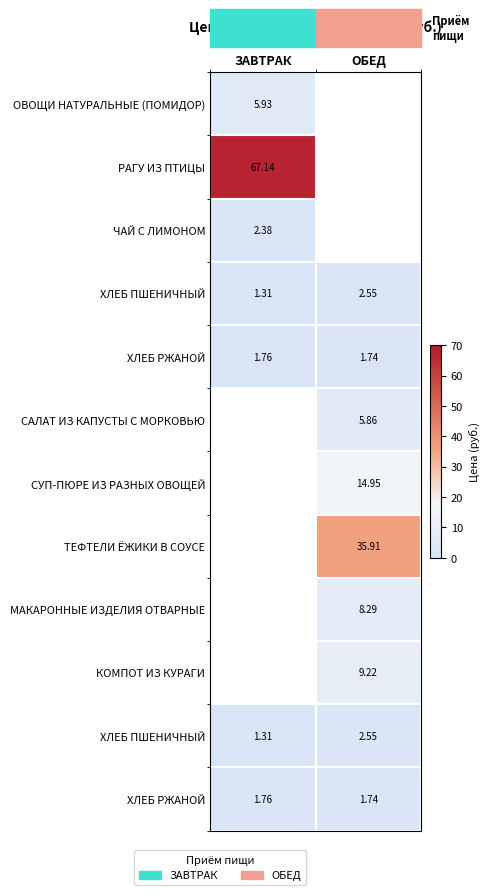

Between ОБЕД and ЗАВТРАК, which is larger?

ЗАВТРАК